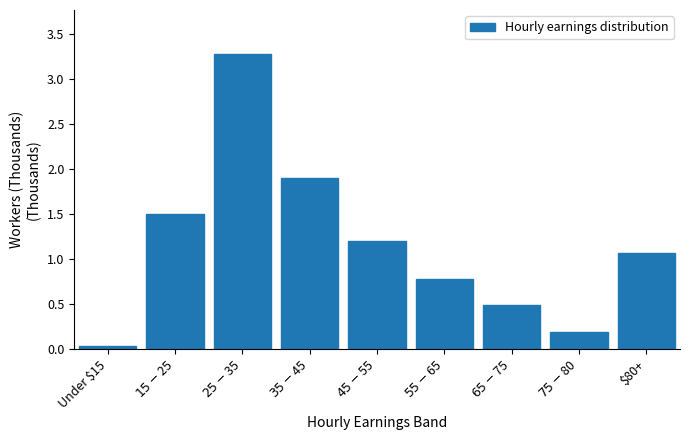

The chart shows a value of 0.0 at Under $15. True or false?

True